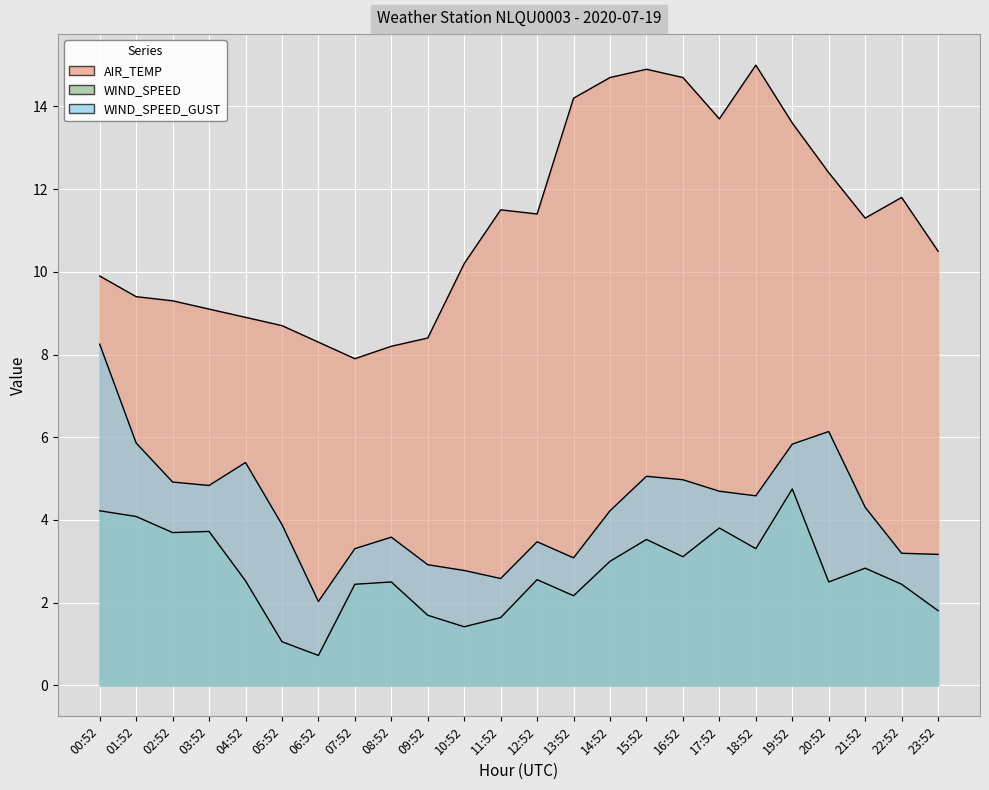

At 06:52, list the series in order from smallest to largest.

WIND_SPEED, WIND_SPEED_GUST, AIR_TEMP